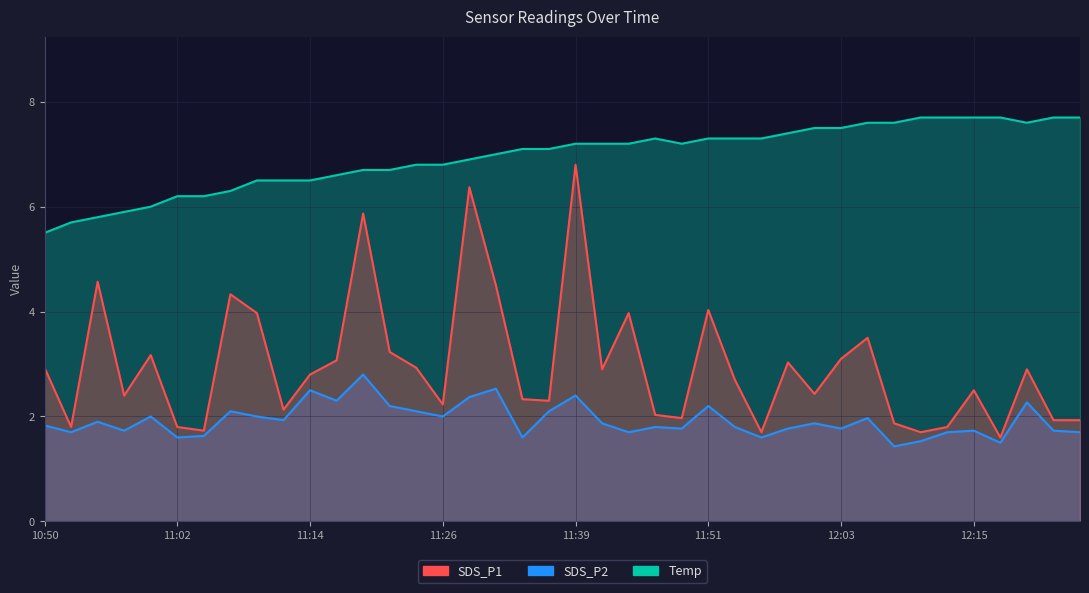

What is the difference between the Temp values at 11:43 and 11:16?

0.6